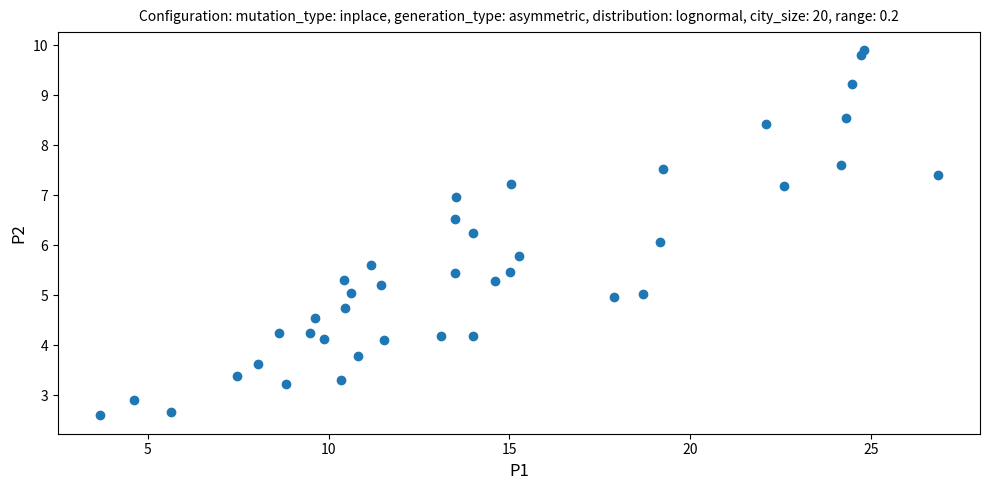

What is the range of Y values (max minus min)?

7.3